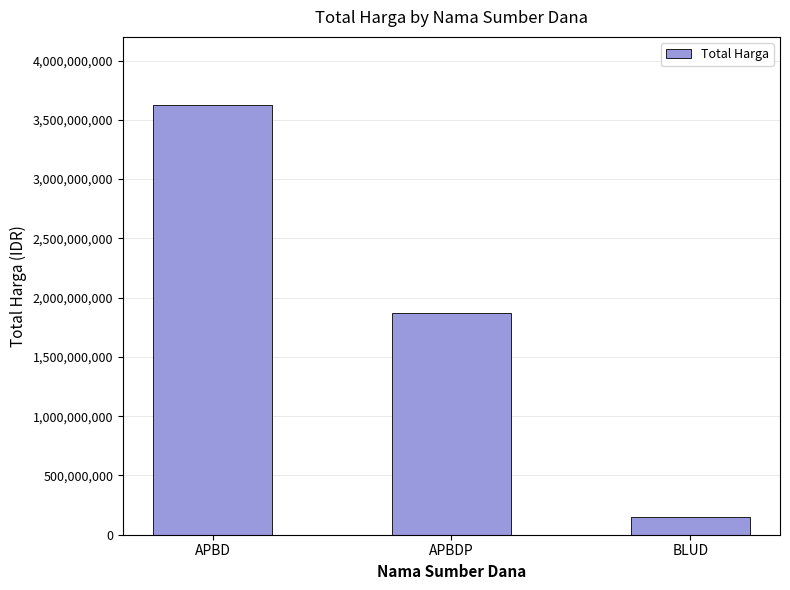

Reading left to right, transcribe all the data shown in this chart.

APBD=3627383205	APBDP=1868194150	BLUD=149791000